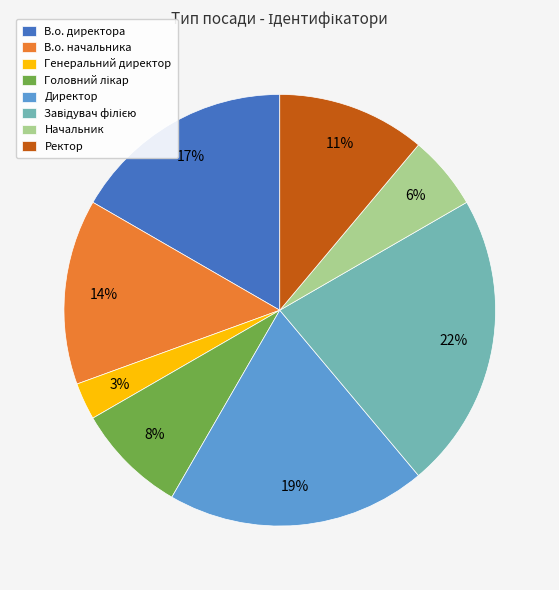

To the nearest percent, what percentage of the pie is Генеральний директор?

3%